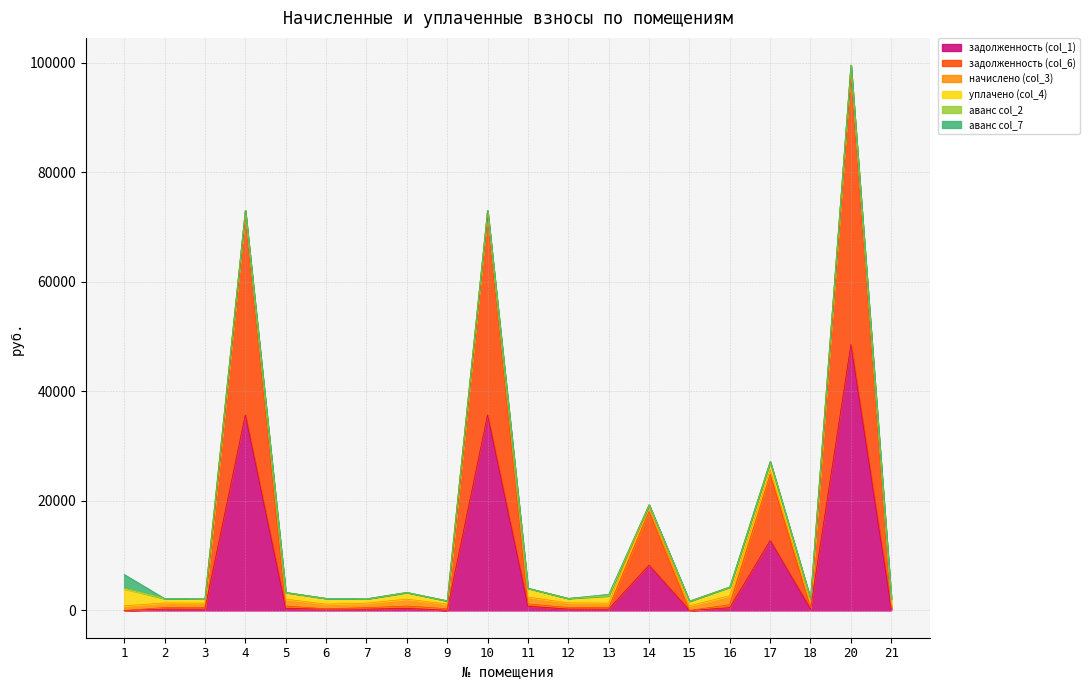

What is the total value across all series at 14?

19287.2